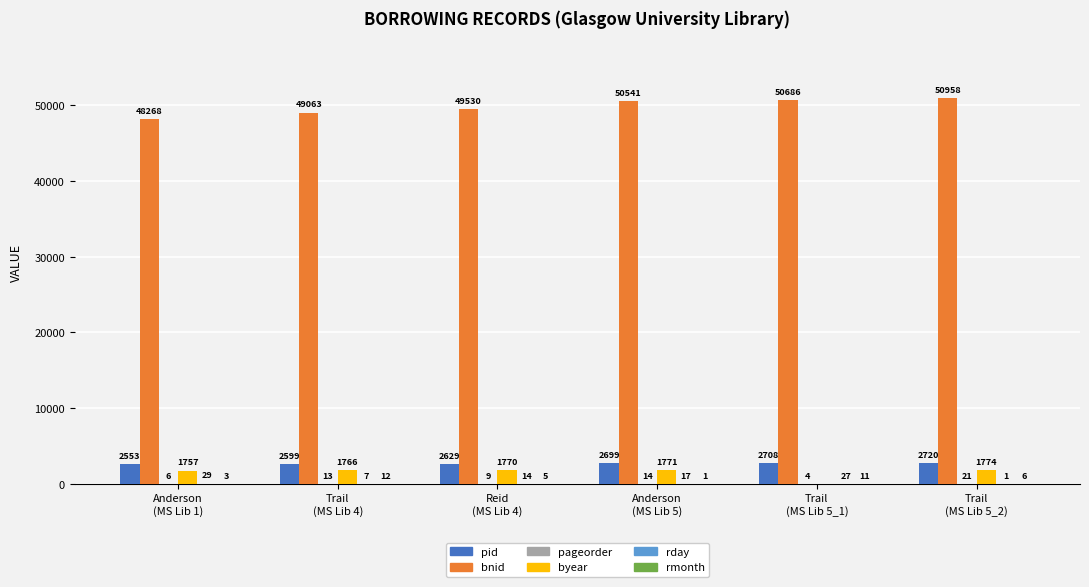

What is the maximum value for byear?

1774